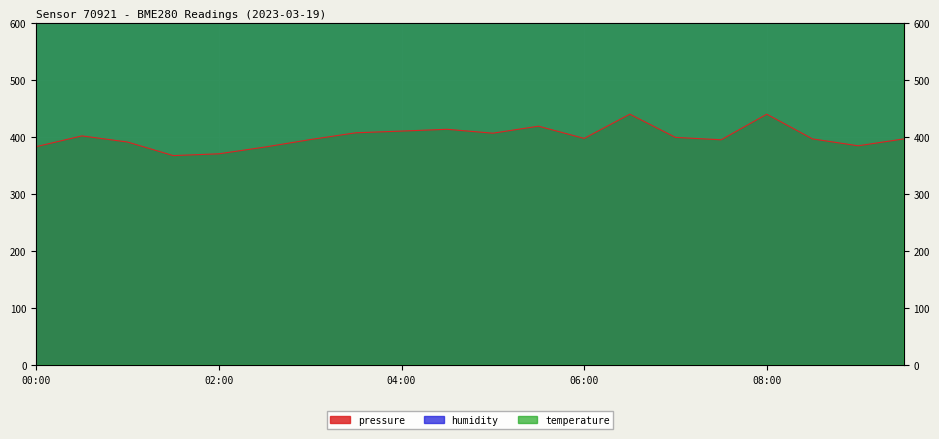

What are all the series names shown in the legend?

pressure, humidity, temperature